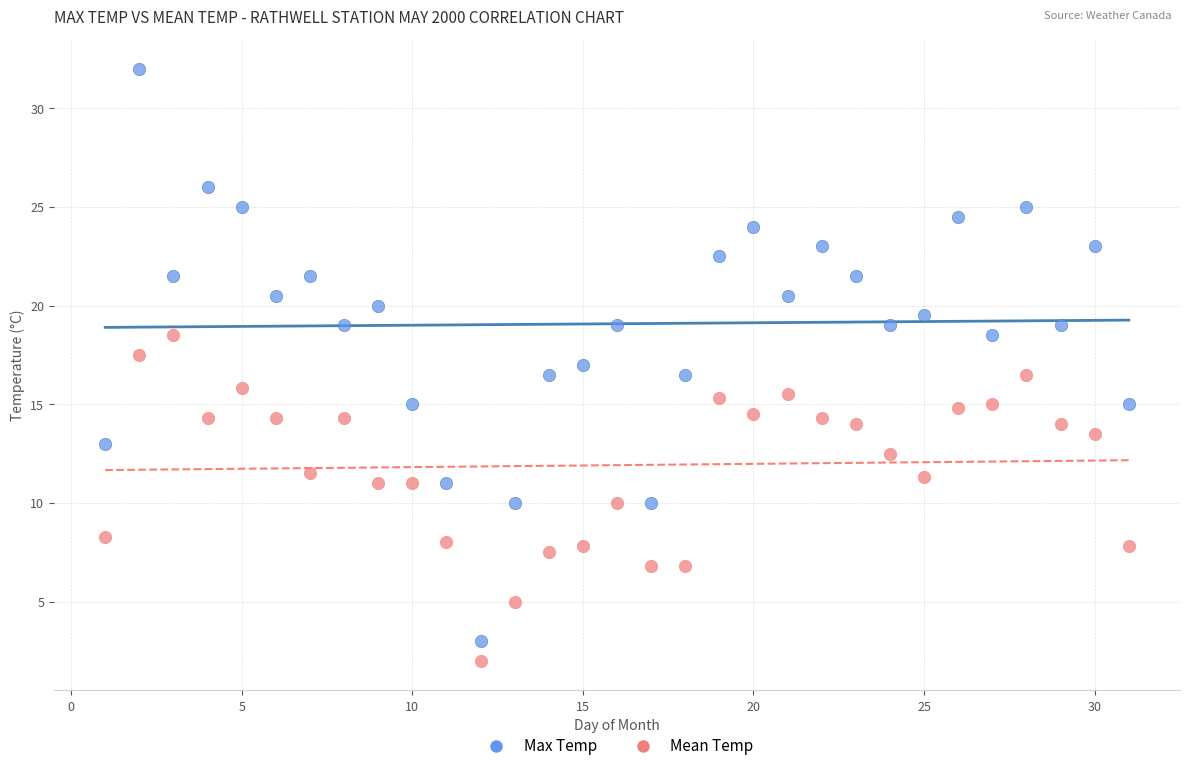

Which series contains the highest Y value?

Max Temp